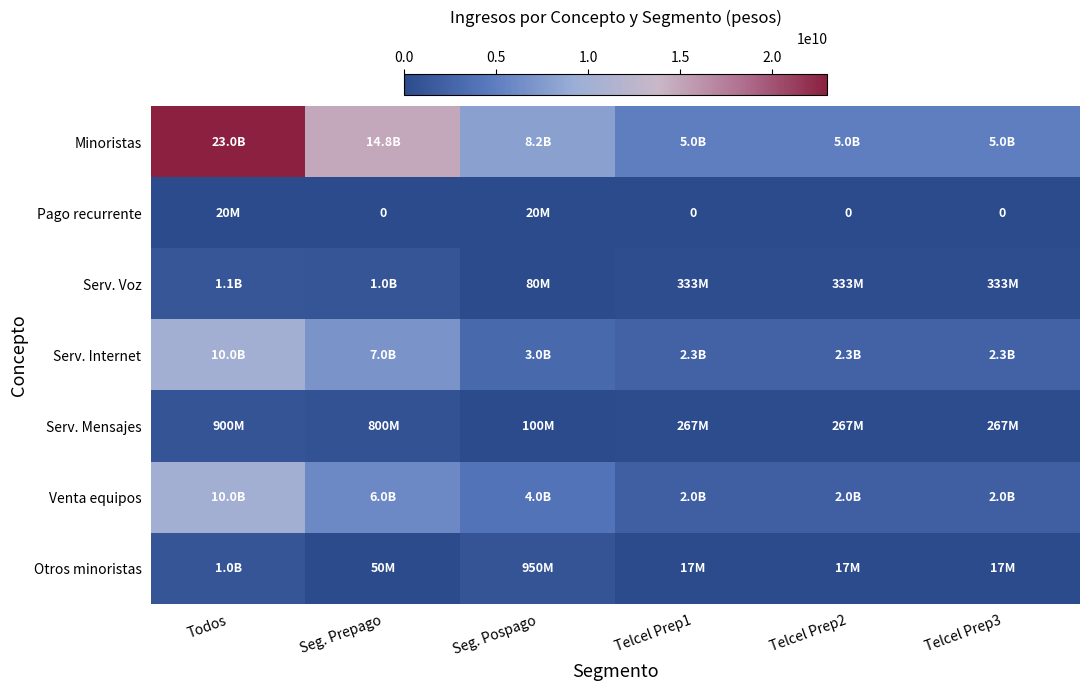

At how many categories does at least one series exceed 22951029468?

1